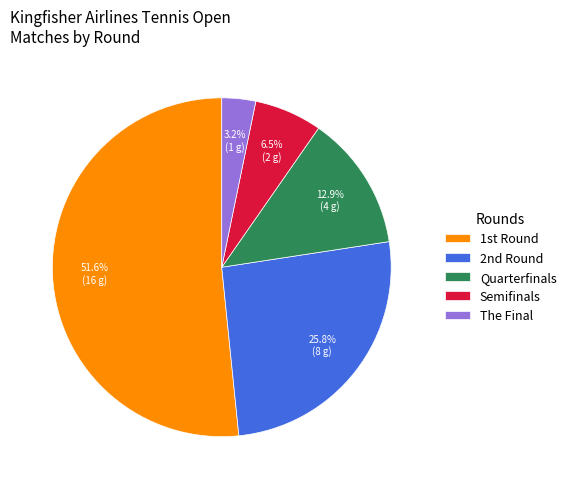

Rank the categories by value from lowest to highest.

The Final, Semifinals, Quarterfinals, 2nd Round, 1st Round